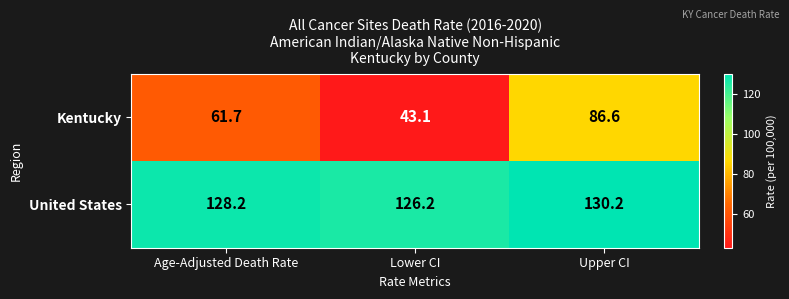

Rank the series by their average value, from highest to lowest.

United States, Kentucky